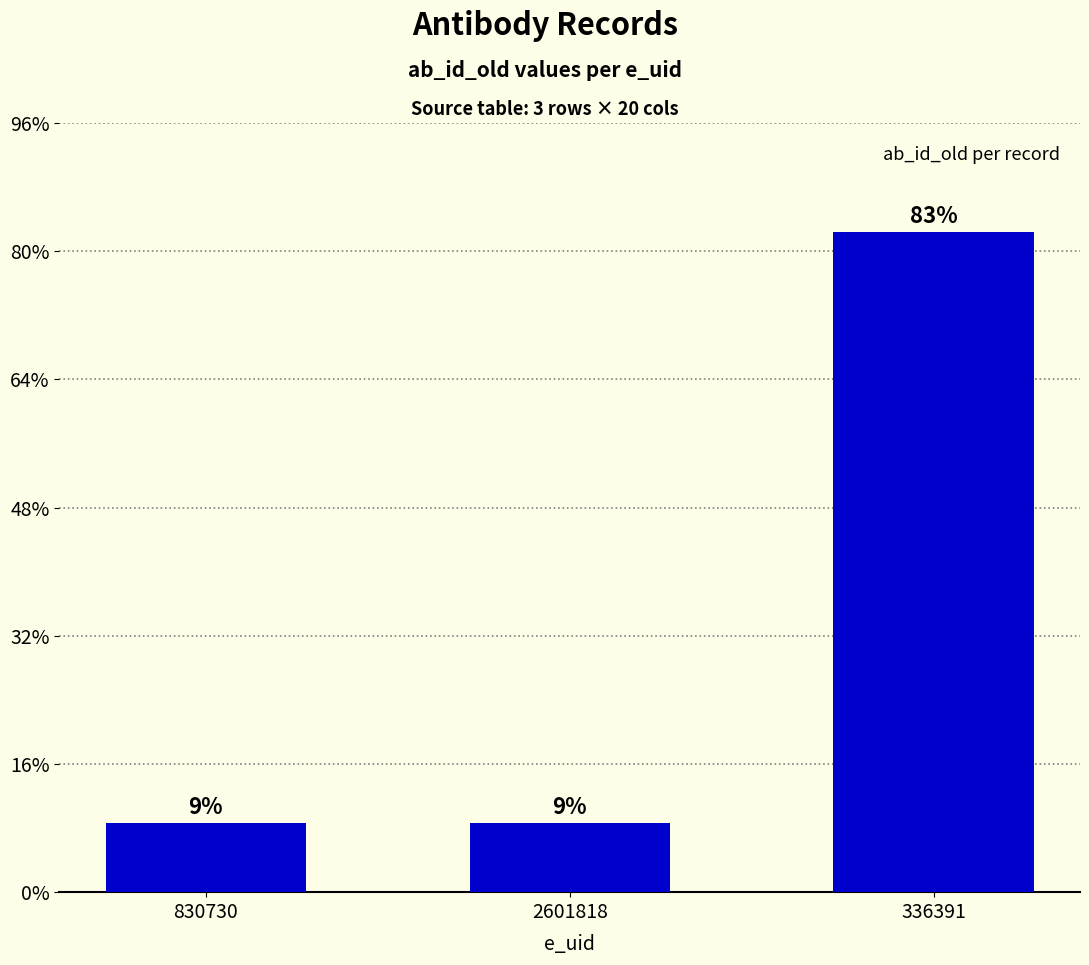

List the labels in order of value, largest first.

336391, 830730, 2601818